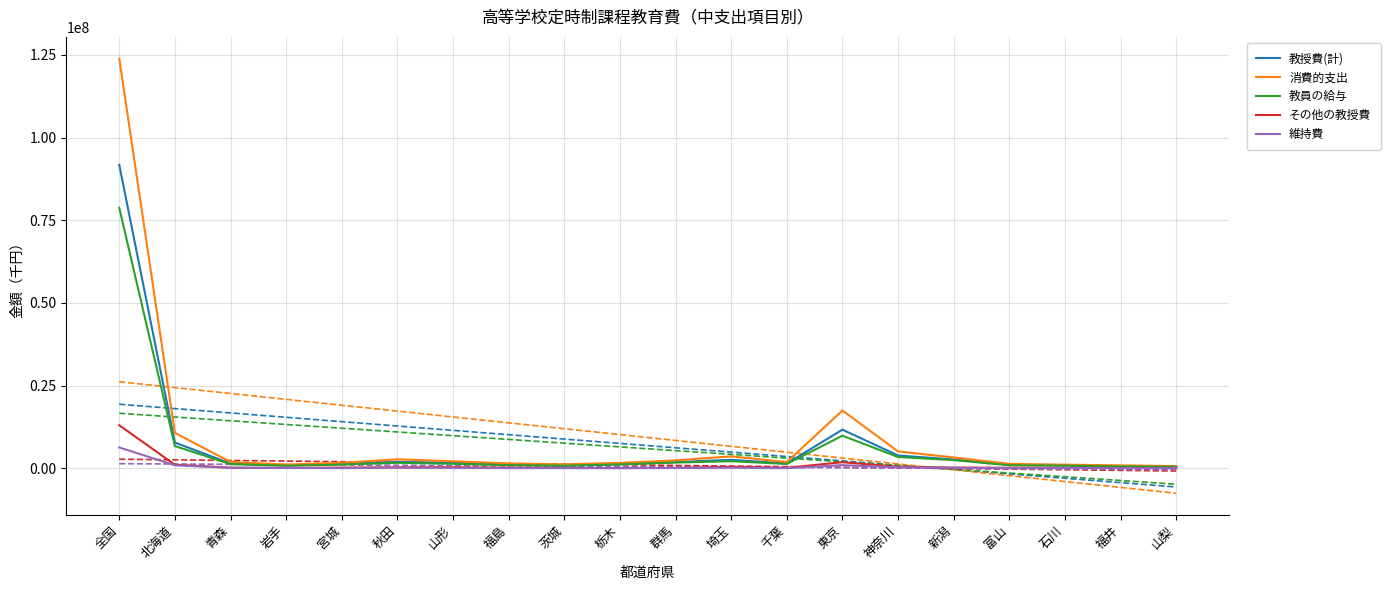

What is the average value of the 消費的支出 series?

9295191